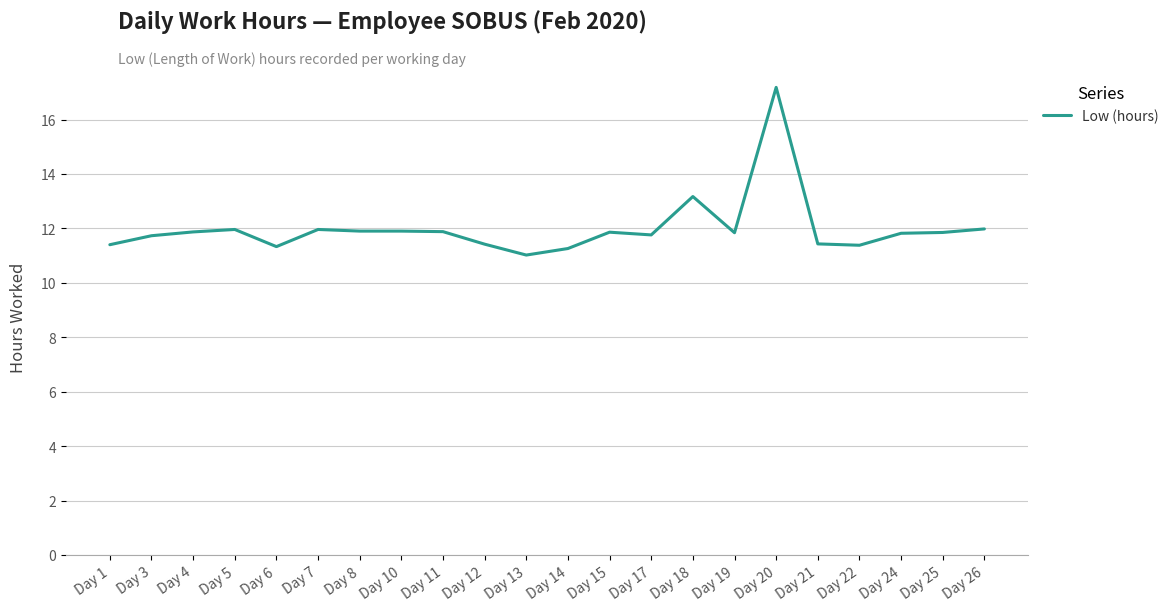

What is the maximum value shown in the chart?

17.2